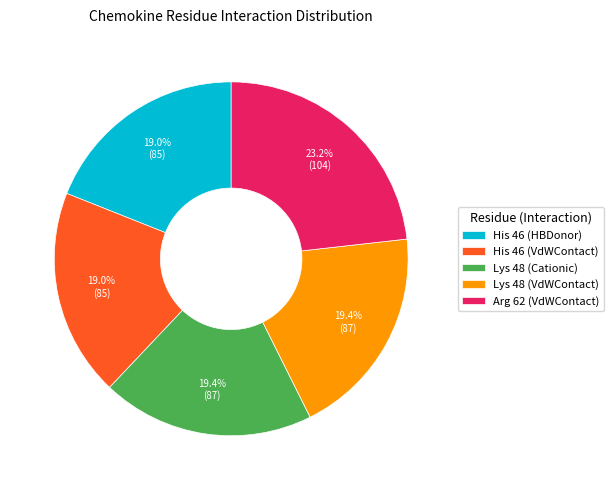

Which slice is the largest?

Arg 62 (VdWContact)